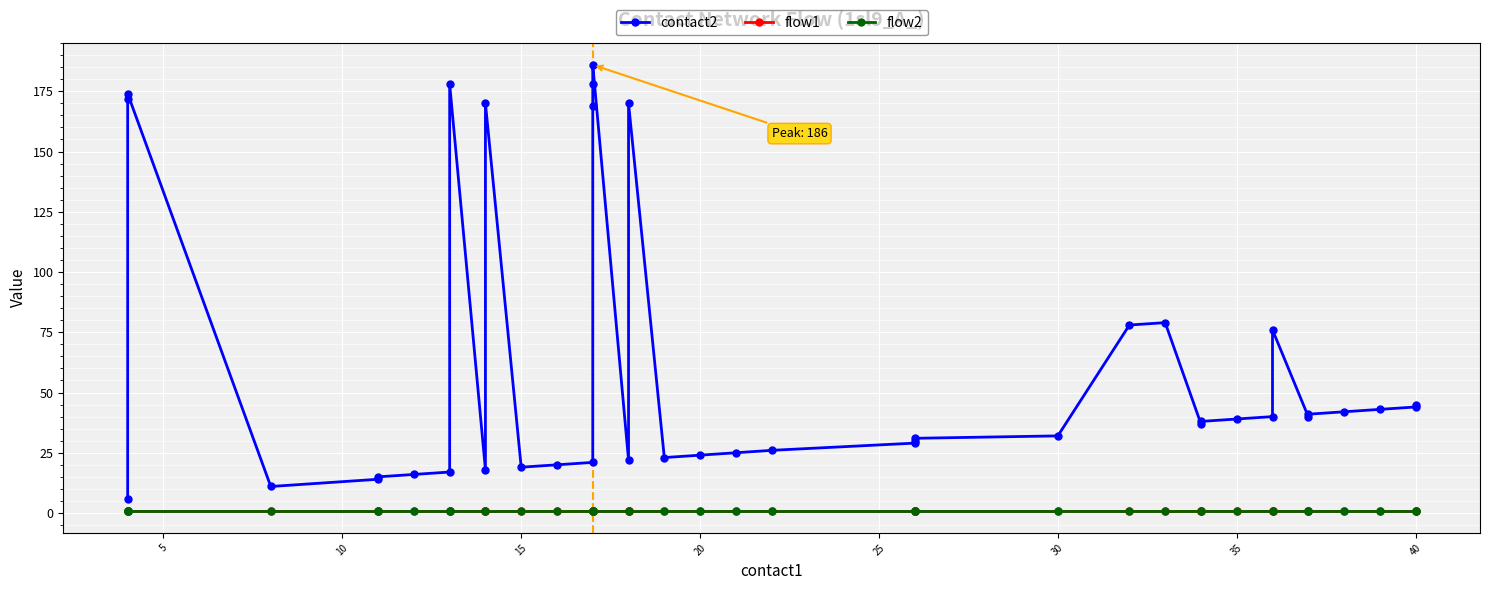

Reading left to right, list all the values displayed in this chart.

contact2: 6	172	174	11	14	15	16	17	178	18	170	19	20	21	169	178	186	22	170	23	24	25	26	29	30	31	32	78	79	37	38	39	40	76	40	41	42	43	44	45
flow1: 1	1	1	1	1	1	1	1	1	1	1	1	1	1	1	1	1	1	1	1	1	1	1	1	1	1	1	1	1	1	1	1	1	1	1	1	1	1	1	1
flow2: 1	1	1	1	1	1	1	1	1	1	1	1	1	1	1	1	1	1	1	1	1	1	1	1	1	1	1	1	1	1	1	1	1	1	1	1	1	1	1	1